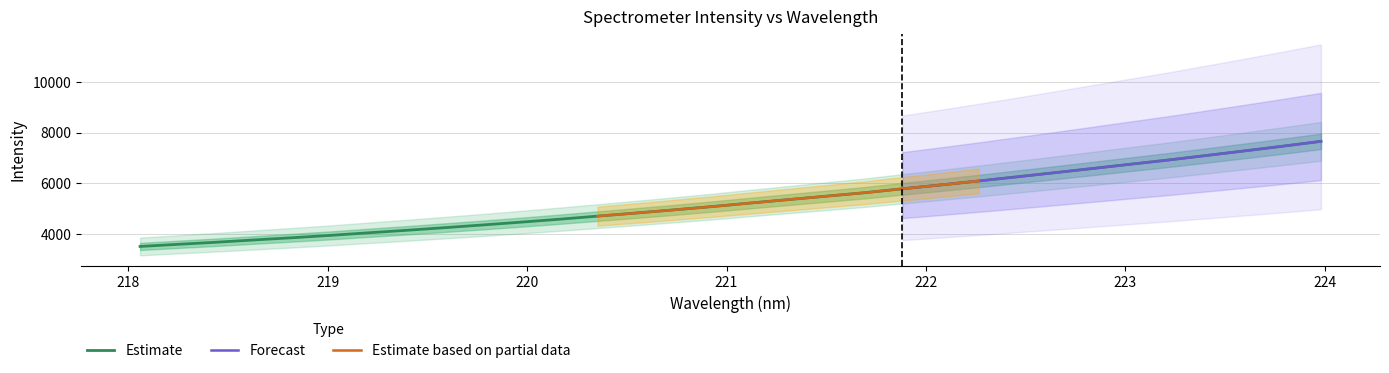

The chart shows a value of 4207.1 at 223.5987. True or false?

False